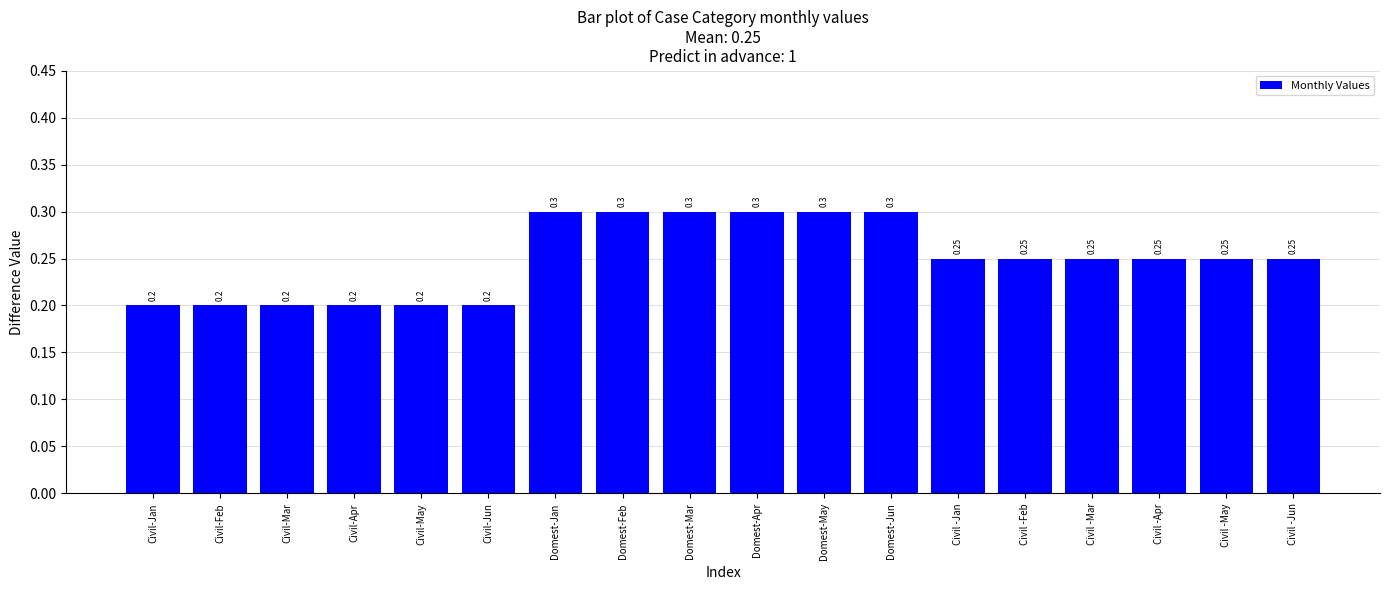

What position from the right is Civil -Jun?

1